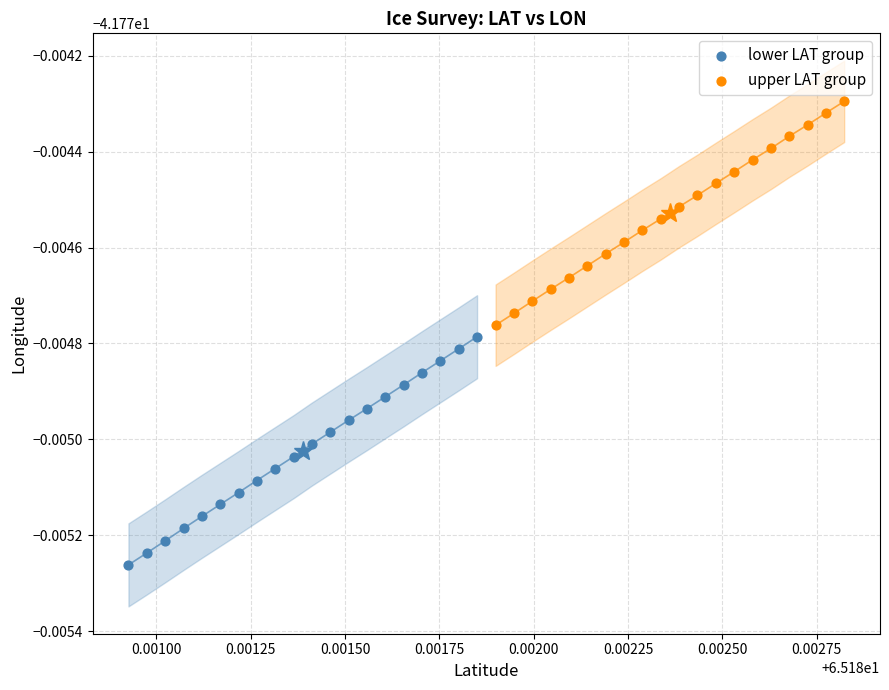

Which series reaches the maximum Y coordinate?

upper LAT group